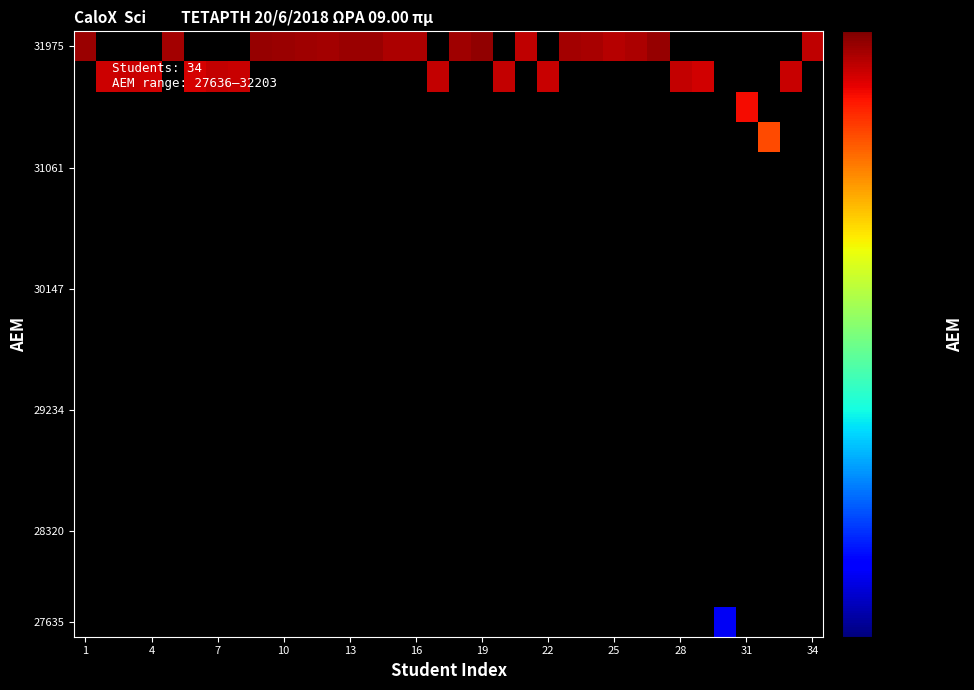

At which category is the sum across all series the highest?

19